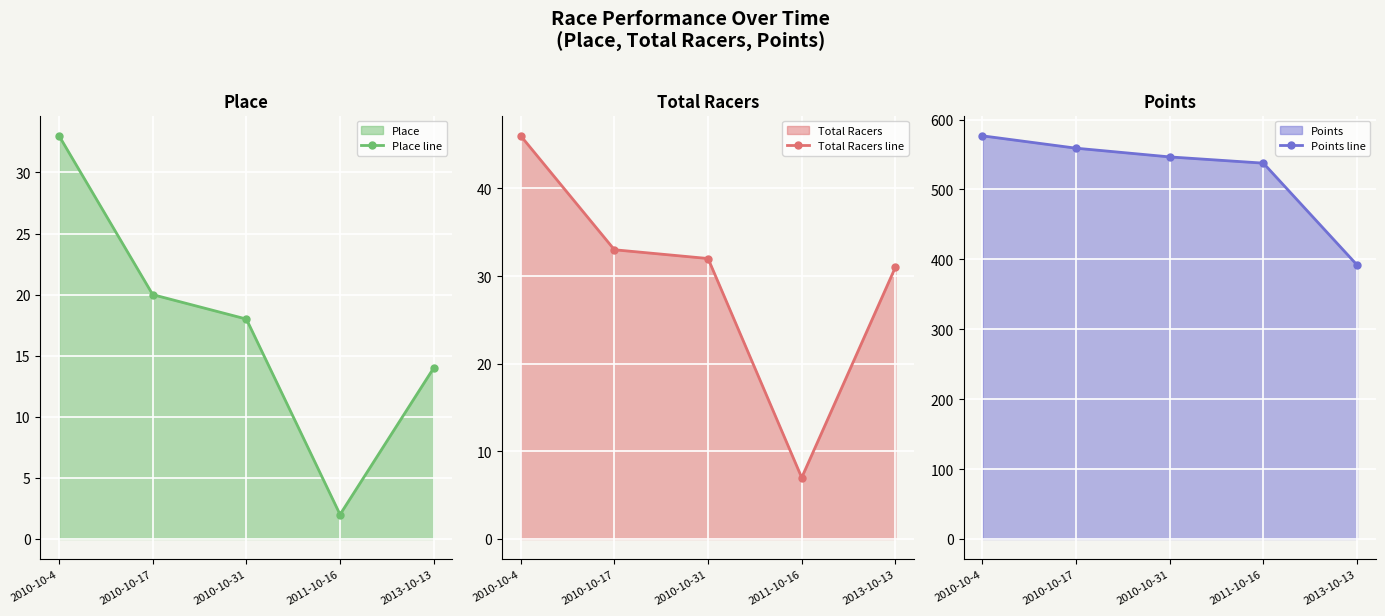

True or false: Place line and Total Racers line cross at least once.

False